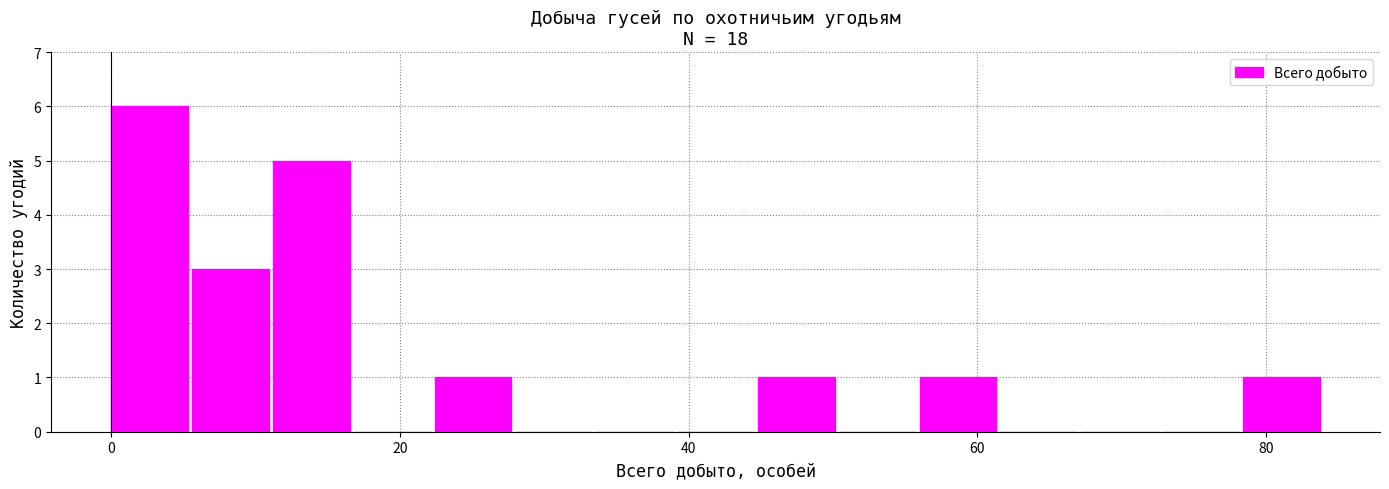

Around what value on the x-axis is the tallest bar? Give the approximate position of its centre, as read against the axis.

2